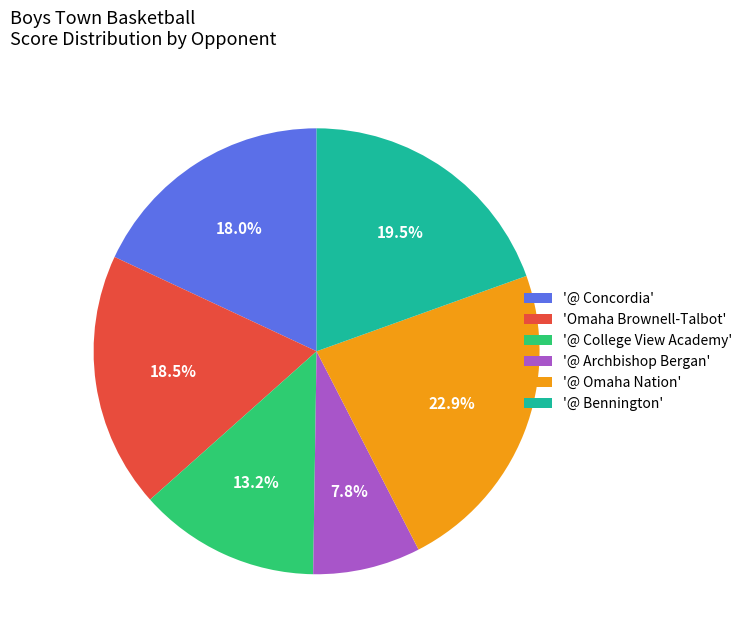

How many segments does this pie chart have?

6